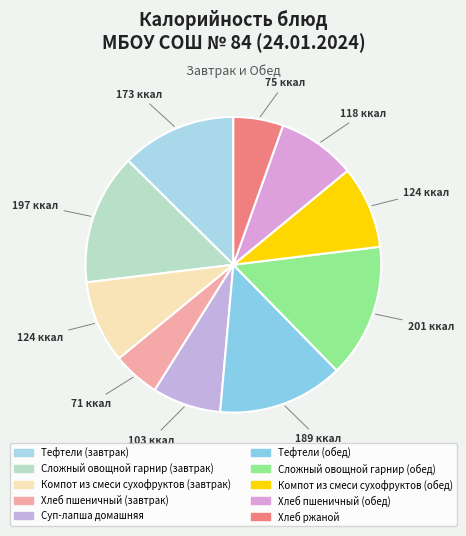

What is the change in value from Сложный овощной гарнир (завтрак) to Компот из смеси сухофруктов (обед)?

-73